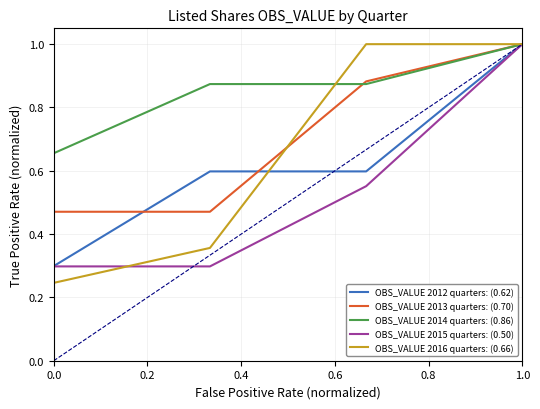

Which series has the widest spread of values?

OBS_VALUE 2016 quarters: (0.66)